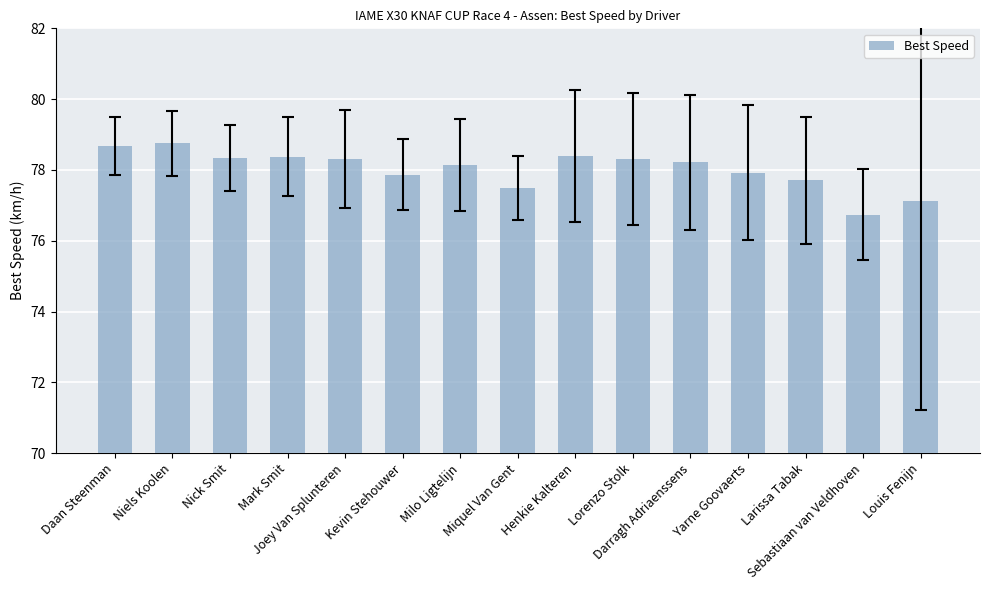

What is the difference between the maximum and minimum values?

2.0